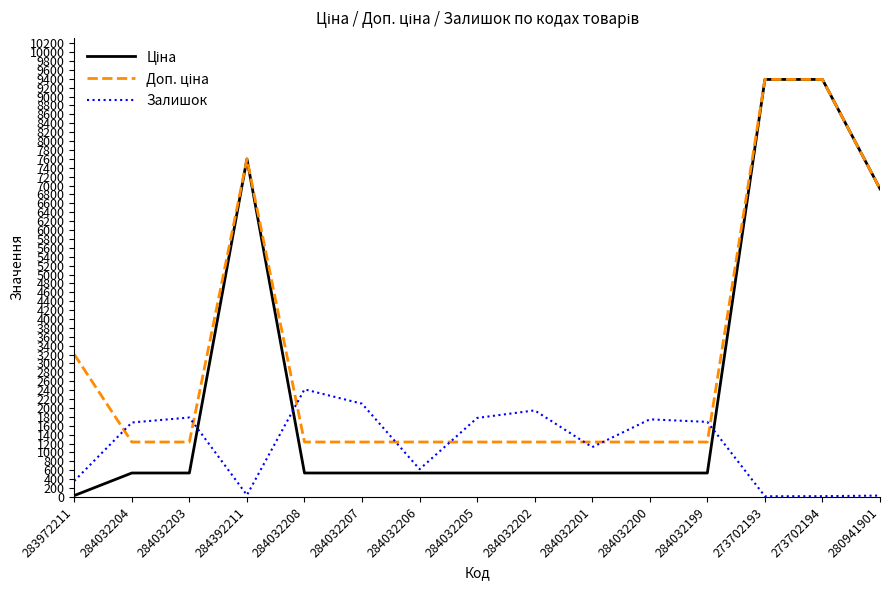

What is the total value across all series at 284032204?

3448.4